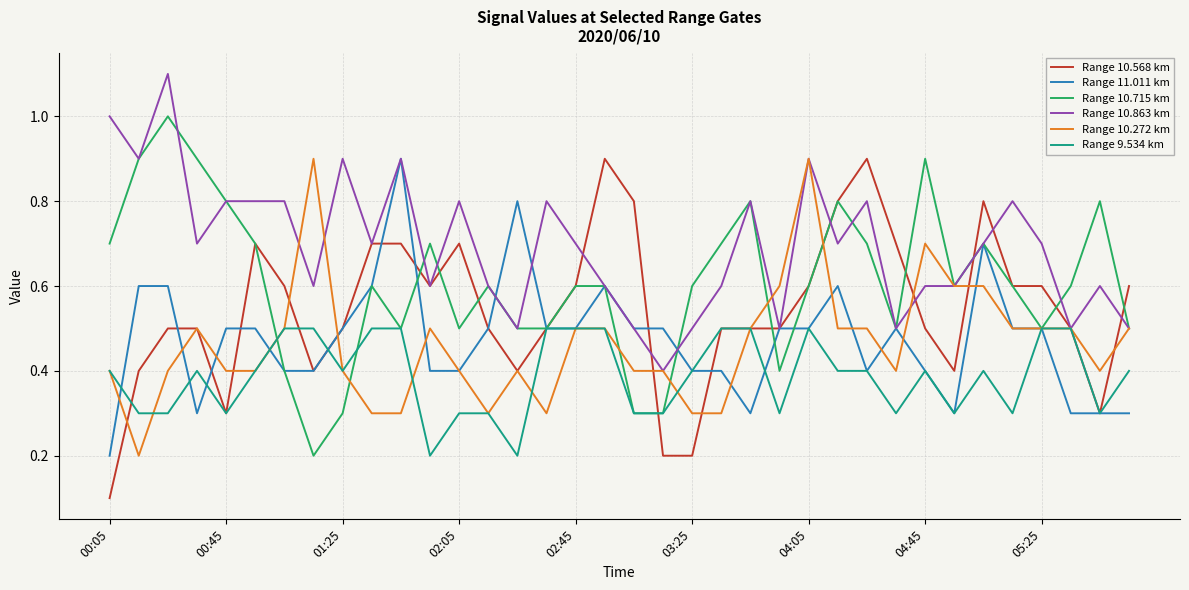

What is the minimum value for Range 10.863 km?

0.4